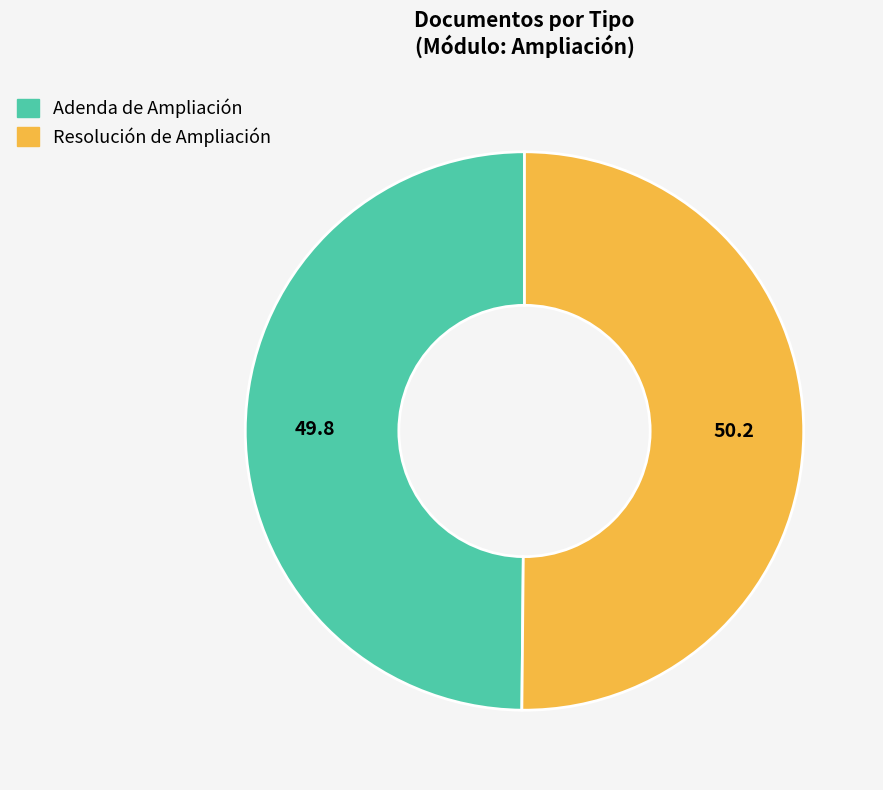

How many slices are in this pie chart?

2